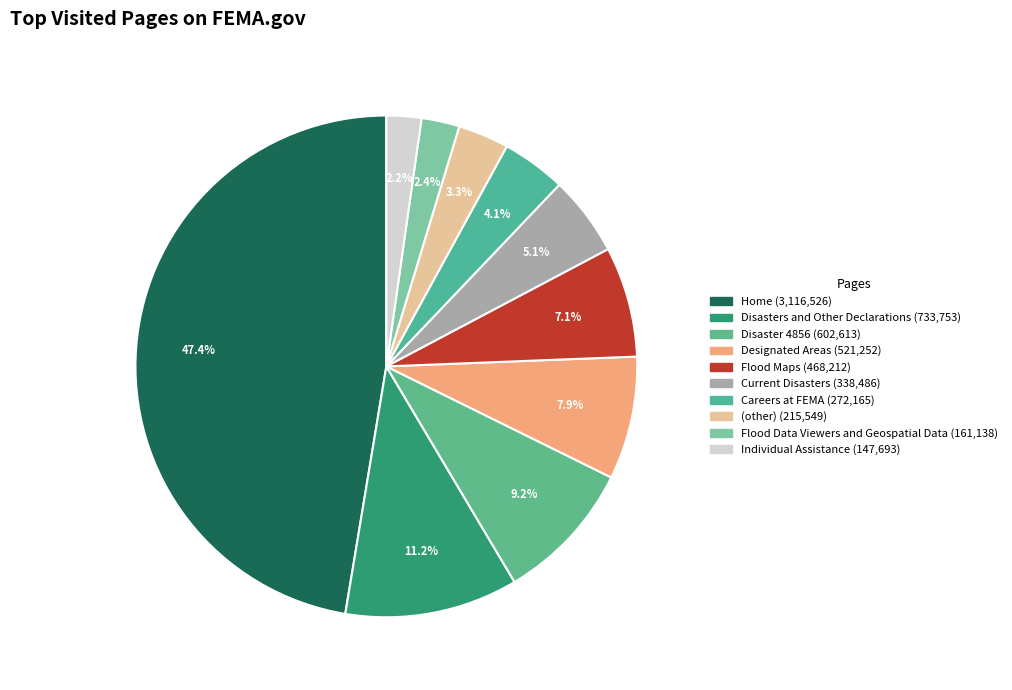

How many slices are in this pie chart?

10